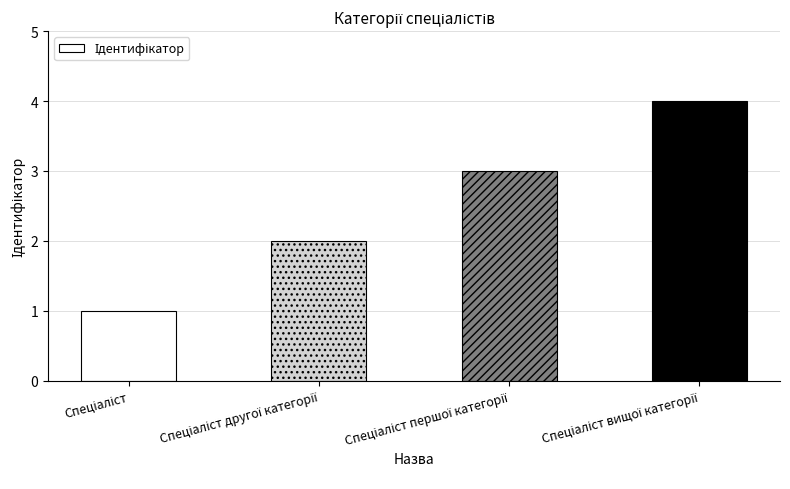

What is the greatest value displayed?

4